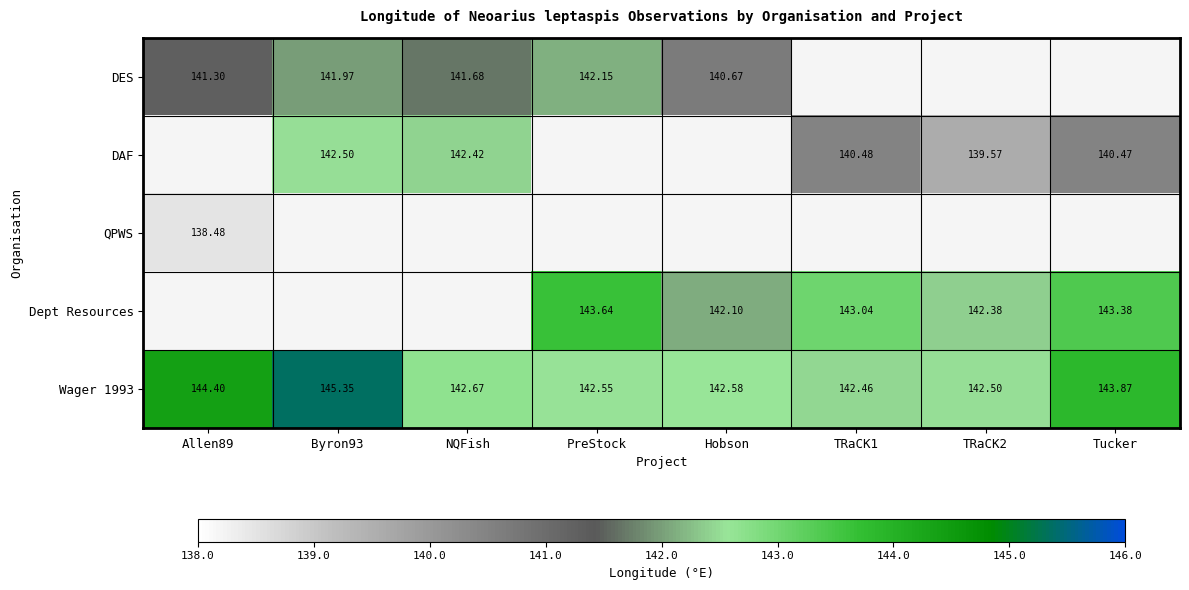

At which label does Dept Resources first exceed 142?

PreStock